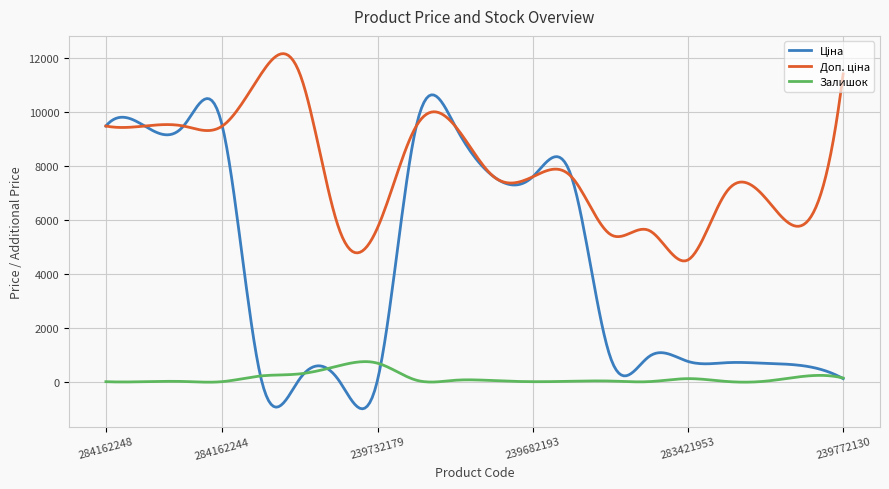

What is the smallest value displayed?

-1005.7